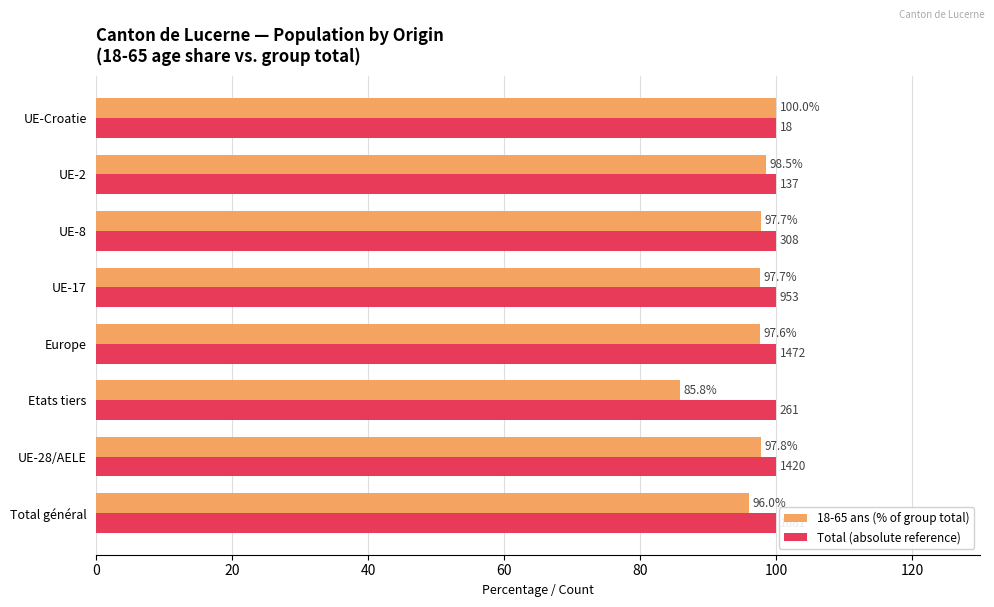

The 18-65 ans (% of group total) series shows 96.0 at Total général. True or false?

True